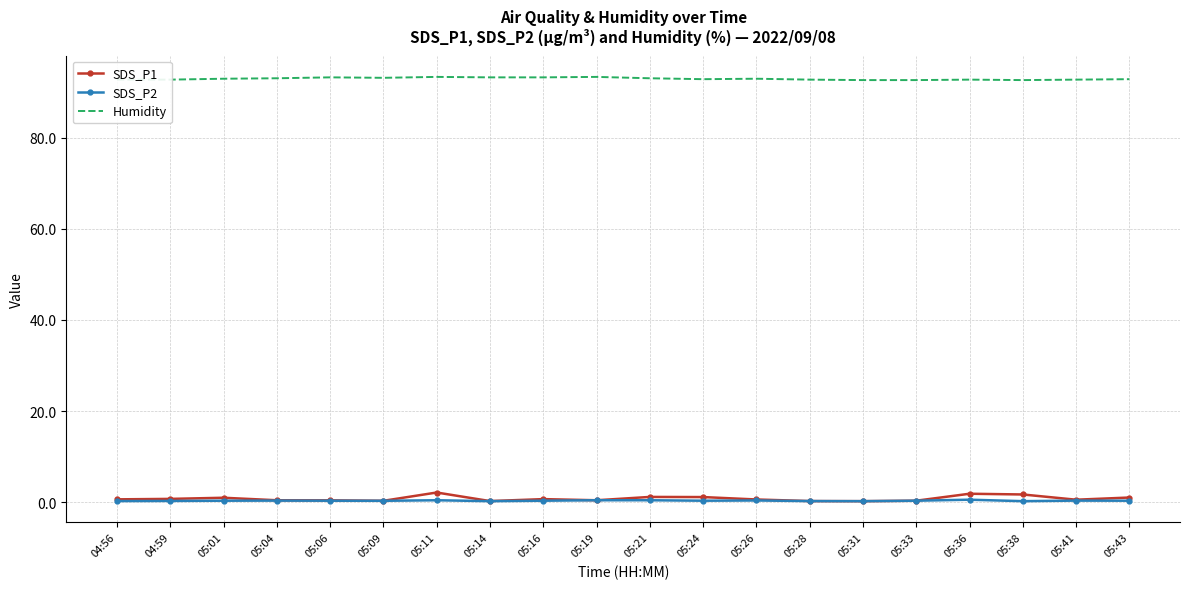

True or false: Humidity has a value of 61.8 at 05:04.

False